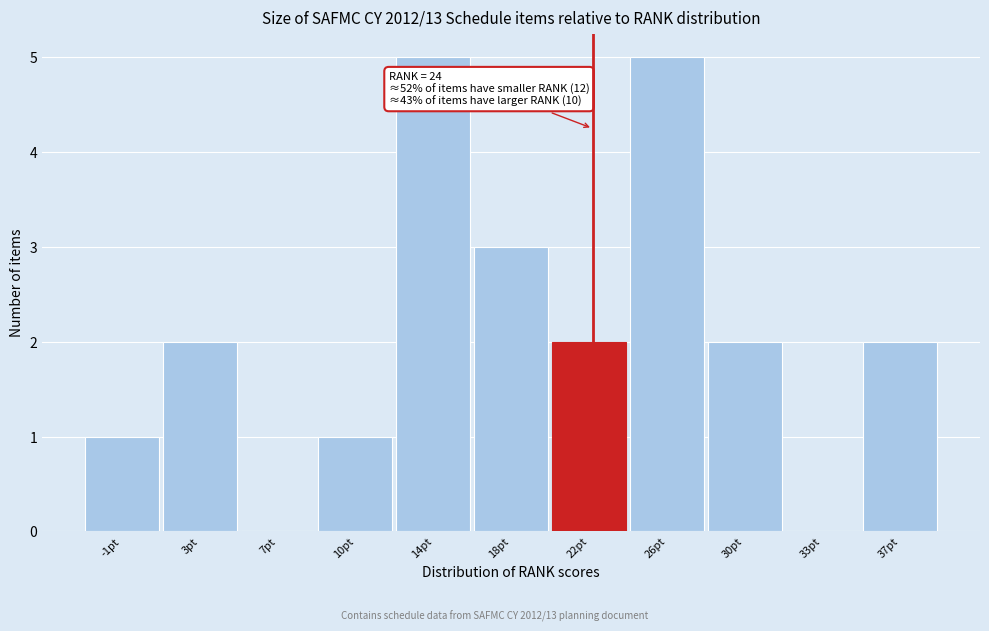

Reading left to right, extract all data points from this chart.

-1pt=1	3pt=2	7pt=0	10pt=1	14pt=5	18pt=3	22pt=2	26pt=5	30pt=2	33pt=0	37pt=2